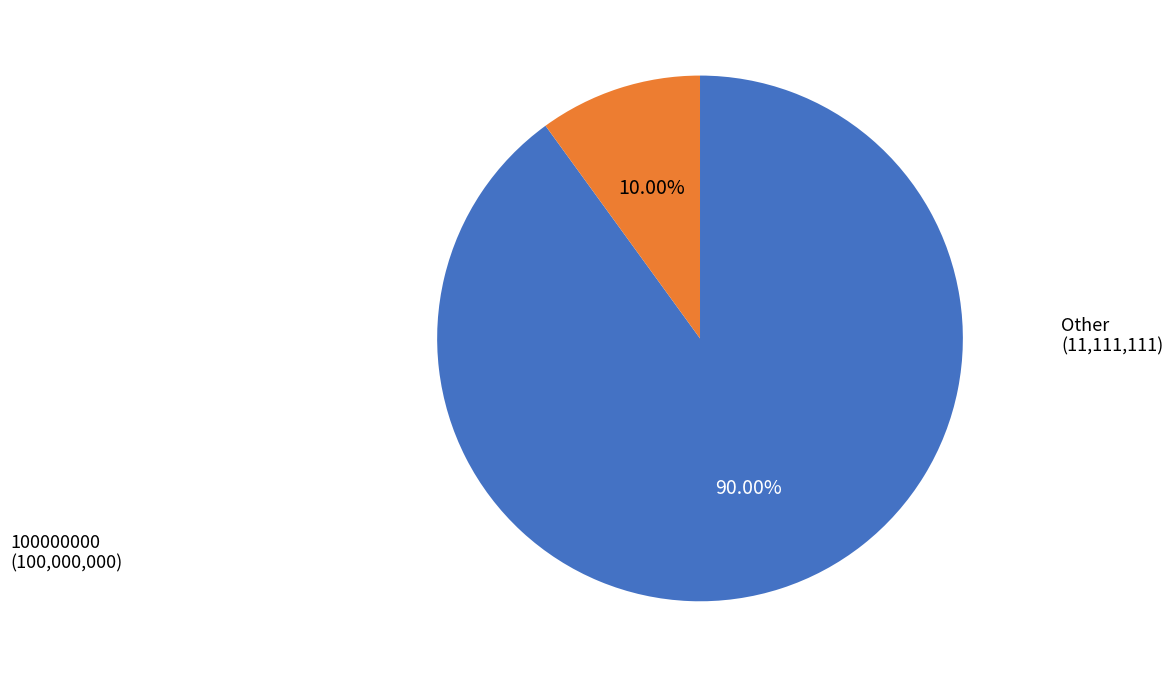

What is the largest slice in the pie chart?

100000000